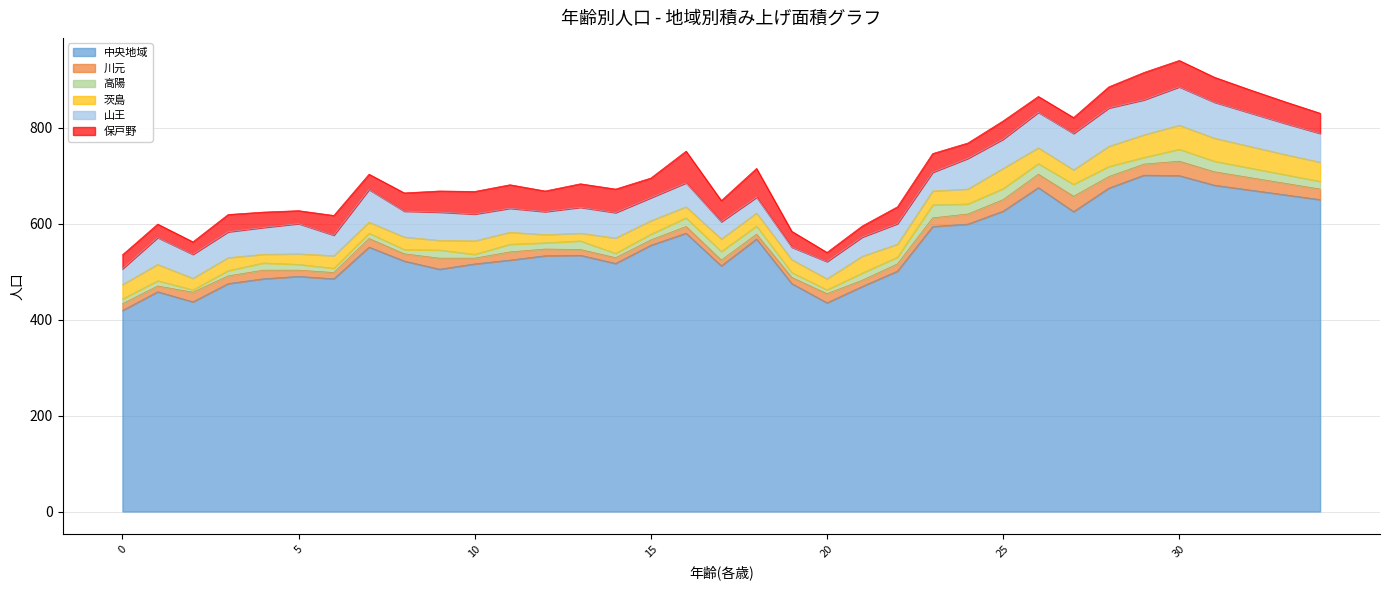

Is the value of 高陽 at 5 greater than the value of 川元 at 7?

No